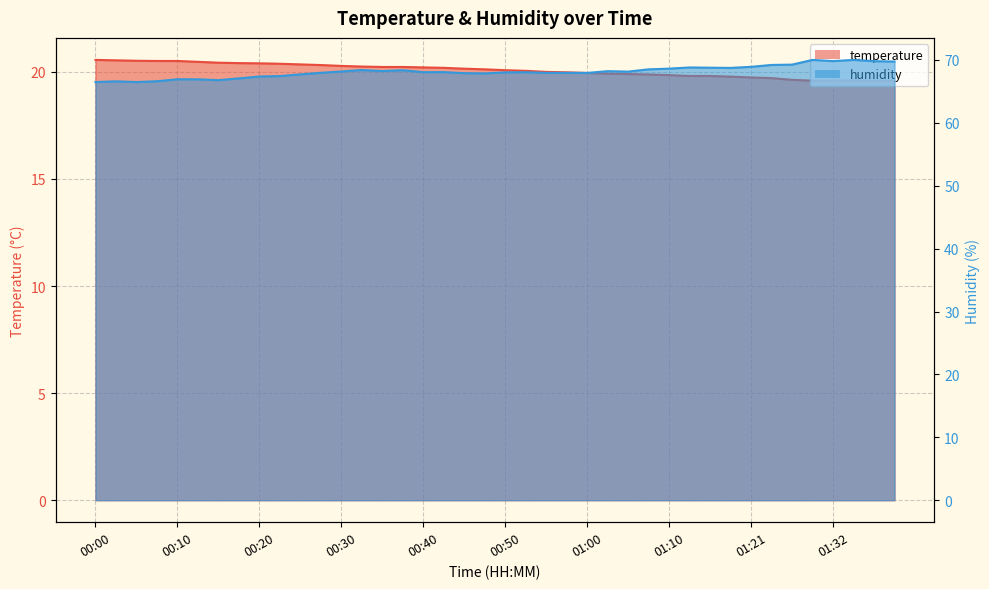

In humidity, how many points are higher than both neighbors (excluding endpoints)?

10